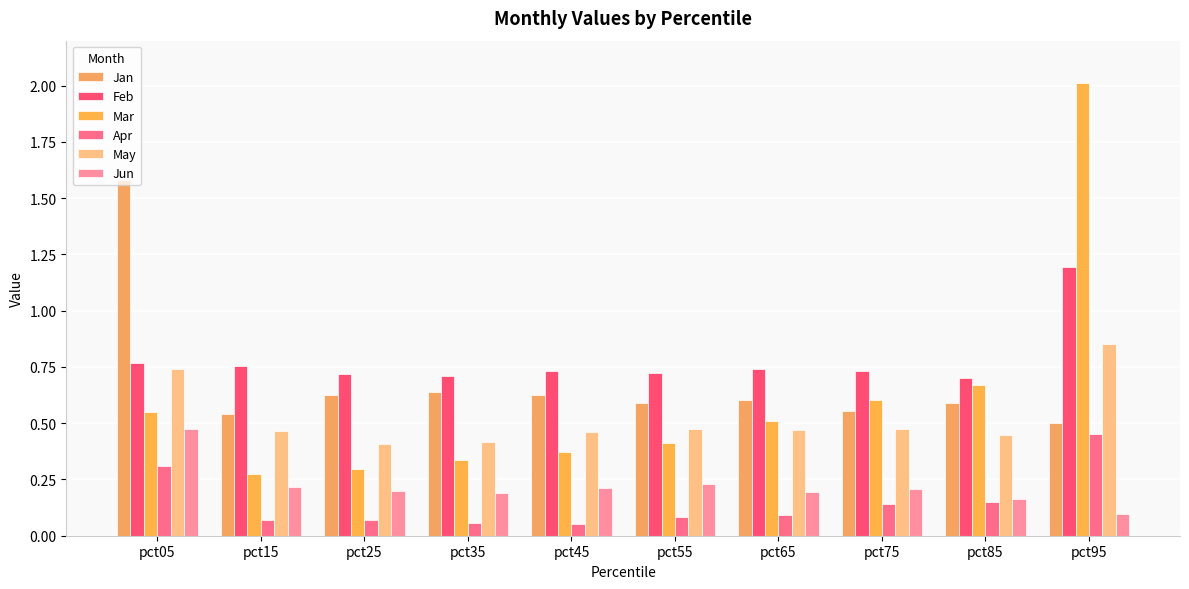

Rank the categories by Mar value from lowest to highest.

pct15, pct25, pct35, pct45, pct55, pct65, pct05, pct75, pct85, pct95